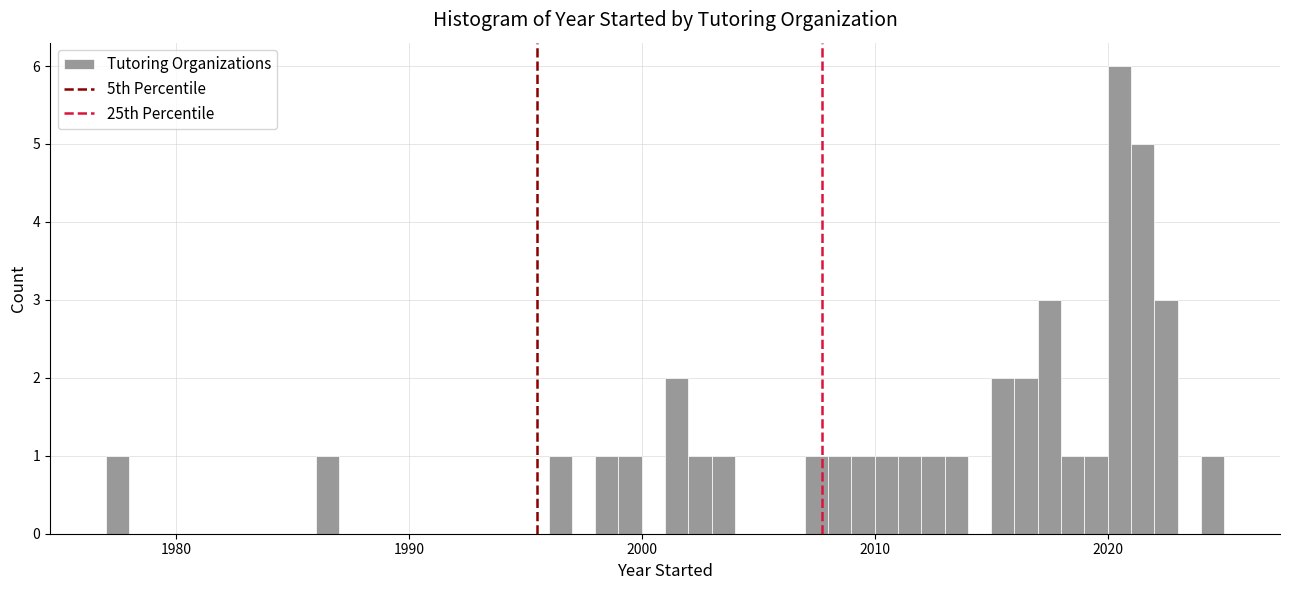

Around what value on the x-axis is the tallest bar? Give the approximate position of its centre, as read against the axis.

2021